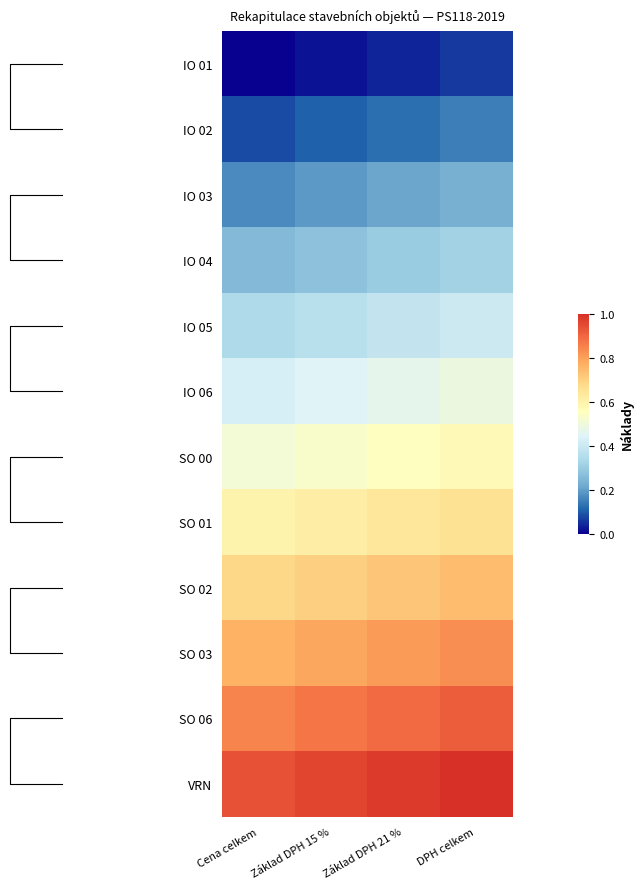

List the labels in order of IO 03 value, smallest first.

Cena celkem, Základ DPH 15 %, Základ DPH 21 %, DPH celkem